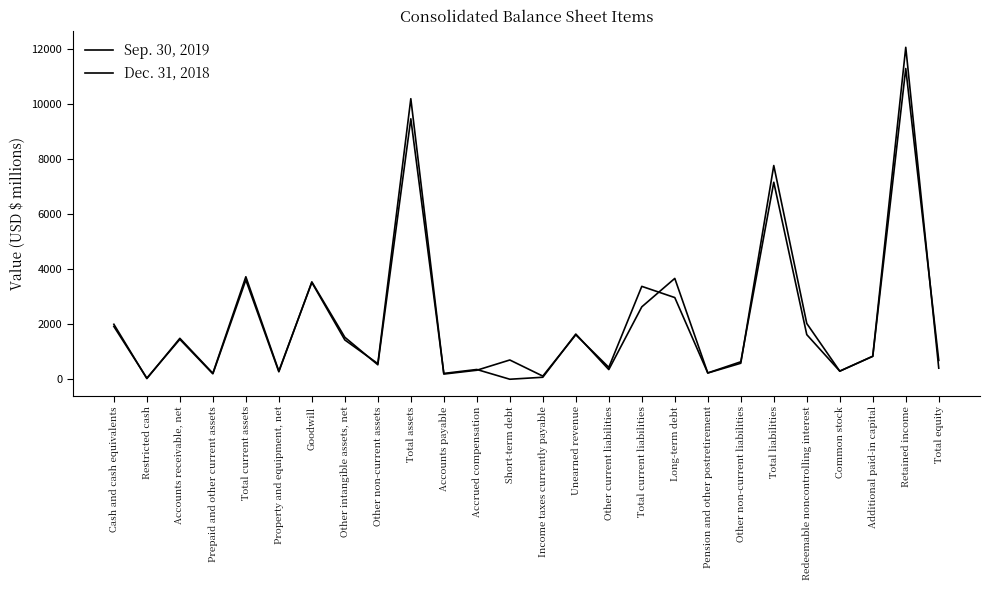

Is the value of Dec. 31, 2018 at Property and equipment, net greater than the value of Sep. 30, 2019 at Other current liabilities?

No